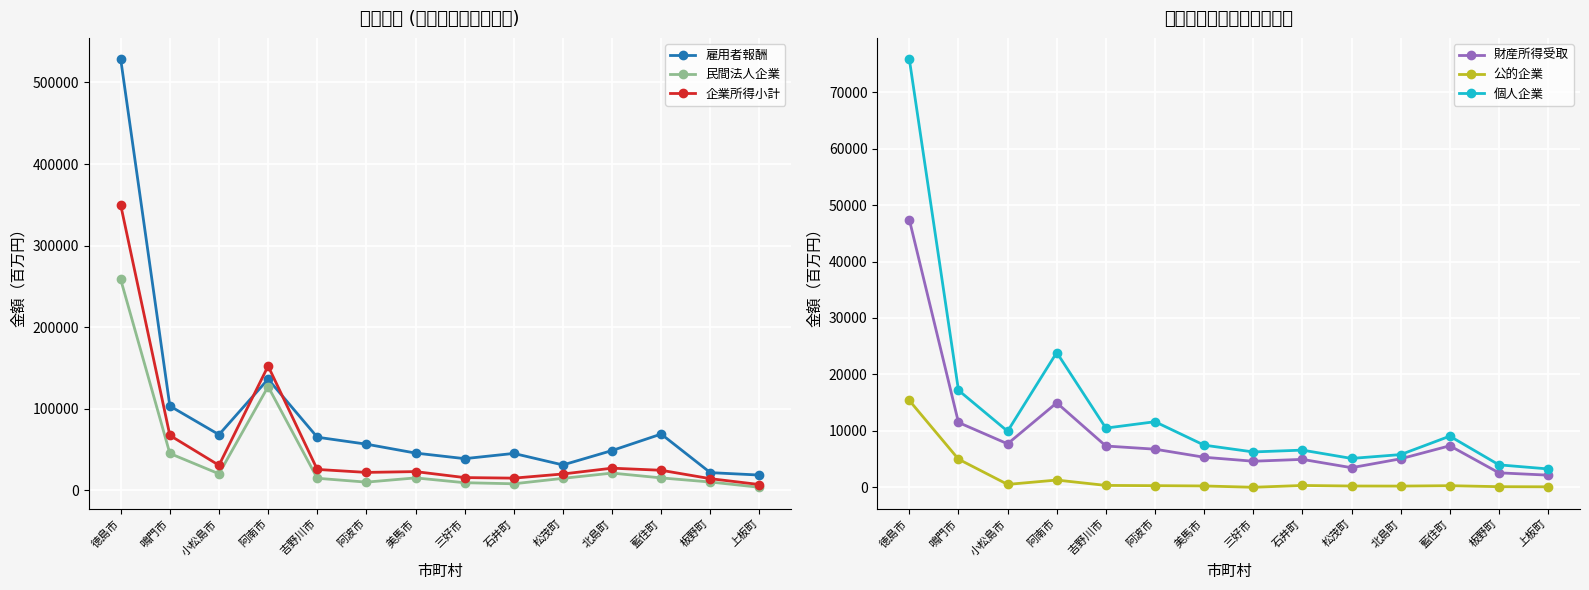

Reading right to left, list all the values displayed in this chart.

雇用者報酬: 上板町=18704	板野町=21674	藍住町=68954	北島町=48750	松茂町=31097	石井町=45224	三好市=38813	美馬市=45654	阿波市=56575	吉野川市=65112	阿南市=136314	小松島市=68232	鳴門市=103359	徳島市=528412
民間法人企業: 上板町=3718	板野町=10172	藍住町=15209	北島町=21115	松茂町=14663	石井町=7998	三好市=9323	美馬市=15228	阿波市=10023	吉野川市=14769	阿南市=127182	小松島市=20210	鳴門市=45171	徳島市=258482
企業所得小計: 上板町=7073	板野町=14274	藍住町=24568	北島町=27137	松茂町=20017	石井町=14924	三好市=15603	美馬市=22946	阿波市=21946	吉野川市=25602	阿南市=152358	小松島市=30668	鳴門市=67351	徳島市=349691
財産所得受取: 上板町=2160	板野町=2571	藍住町=7364	北島町=5056	松茂町=3479	石井町=4954	三好市=4626	美馬市=5331	阿波市=6759	吉野川市=7322	阿南市=14969	小松島市=7709	鳴門市=11491	徳島市=47413
公的企業: 上板町=94	板野町=116	藍住町=293	北島町=220	松茂町=234	石井町=332	三好市=11	美馬市=244	阿波市=297	吉野川市=340	阿南市=1291	小松島市=519	鳴門市=4990	徳島市=15383
個人企業: 上板町=3261	板野町=3986	藍住町=9066	北島町=5802	松茂町=5120	石井町=6594	三好市=6269	美馬市=7474	阿波市=11626	吉野川市=10493	阿南市=23885	小松島市=9939	鳴門市=17190	徳島市=75826